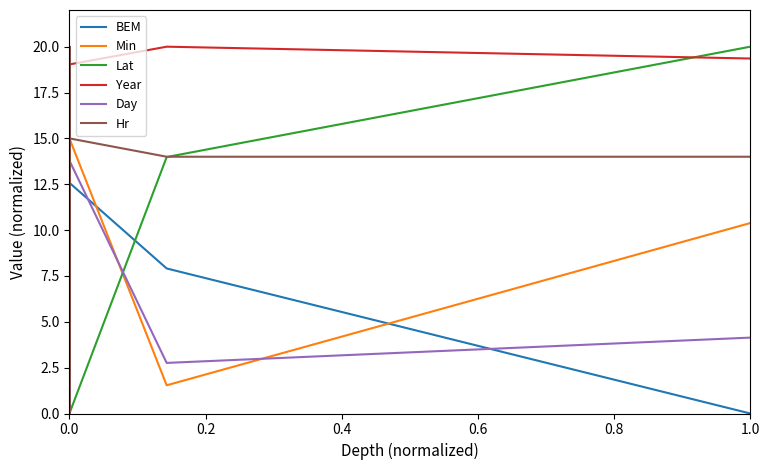

How many times do Lat and Year cross each other?

4